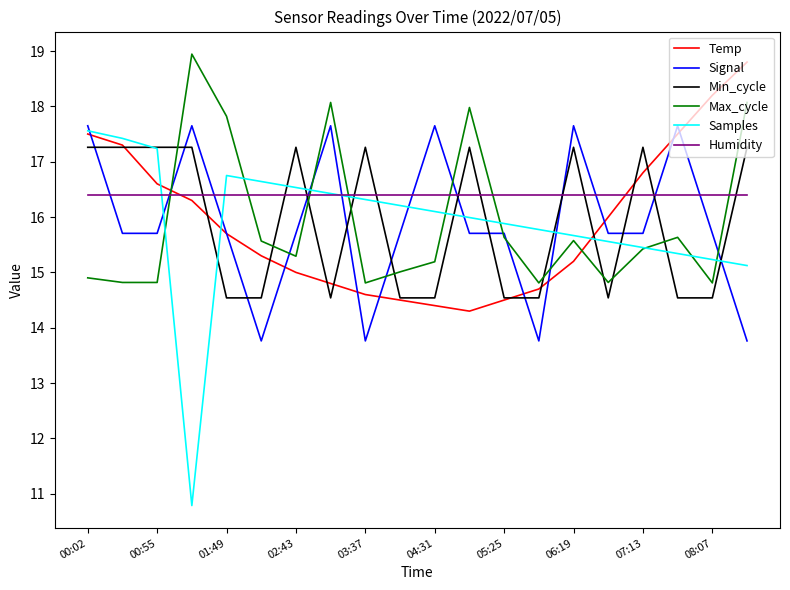

True or false: Signal and Min_cycle cross at least once.

True